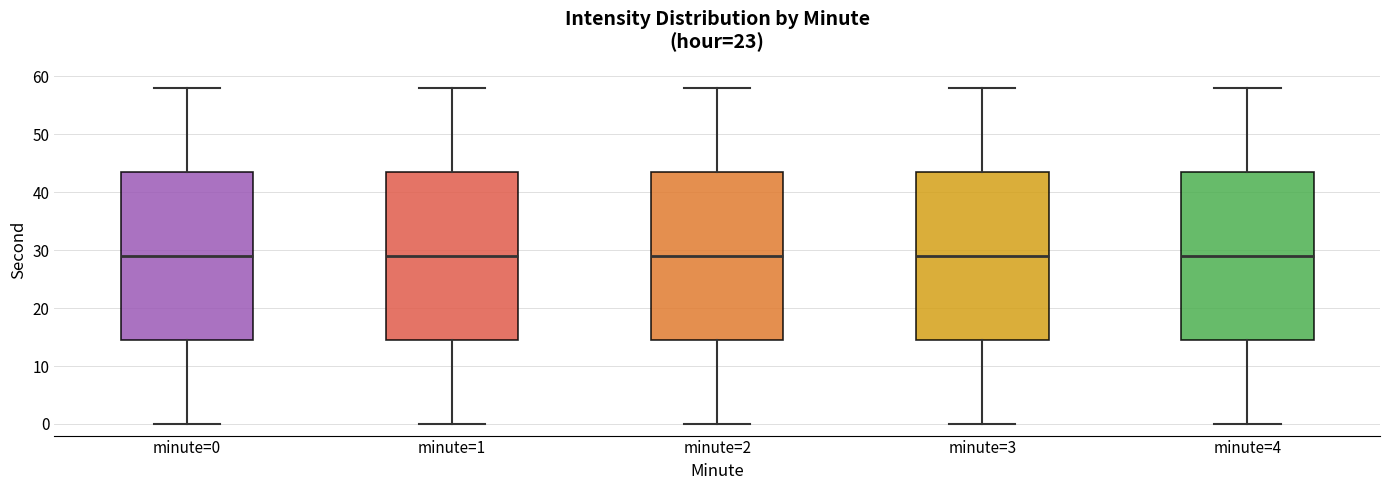

Reading left to right, read every box against the y-axis: the position of its median line, the range the box covers, and the ends of its whiskers. The values are not printed on the chart, so give them approximately, as read against the axis.

minute=0: median 29, box 15 to 44, whiskers 0 to 58
minute=1: median 29, box 15 to 44, whiskers 0 to 58
minute=2: median 29, box 15 to 44, whiskers 0 to 58
minute=3: median 29, box 15 to 44, whiskers 0 to 58
minute=4: median 29, box 15 to 44, whiskers 0 to 58